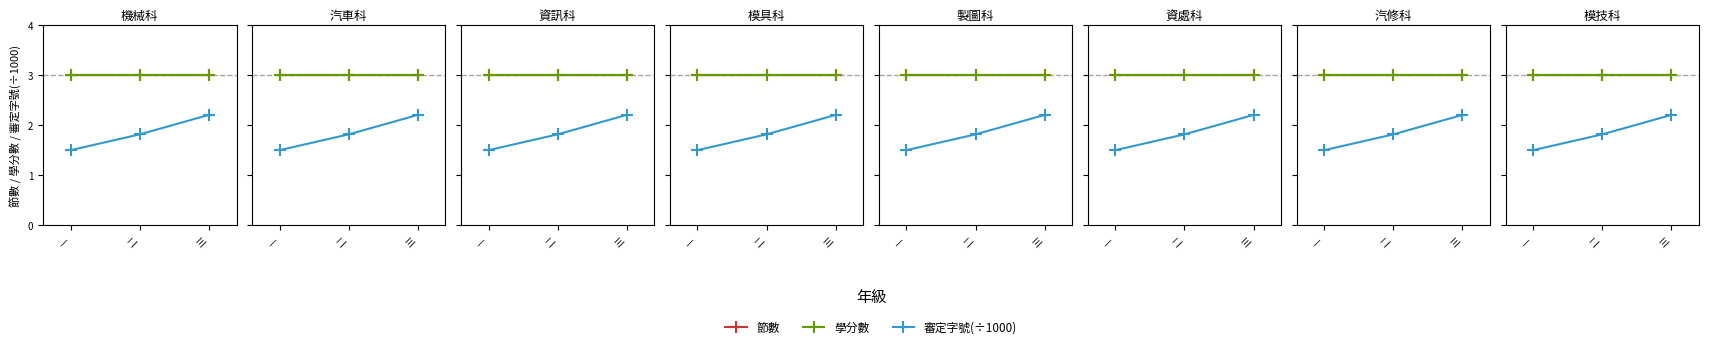

What is the lowest value of the 學分數 series?

3.0